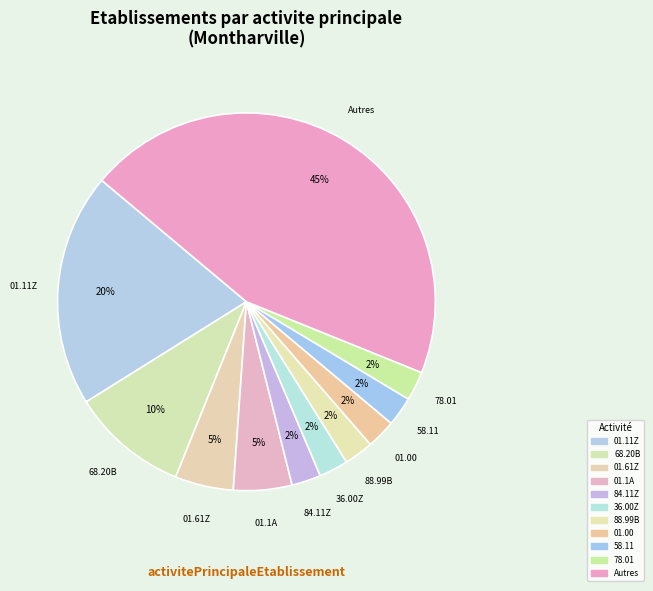

Is there a majority slice in this chart?

No